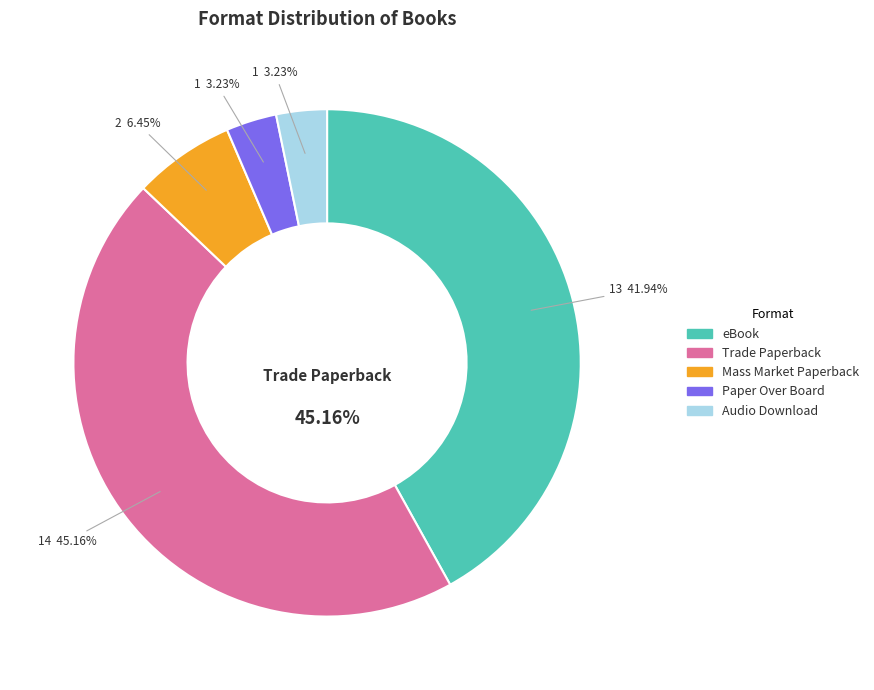

How many slices are in this pie chart?

5